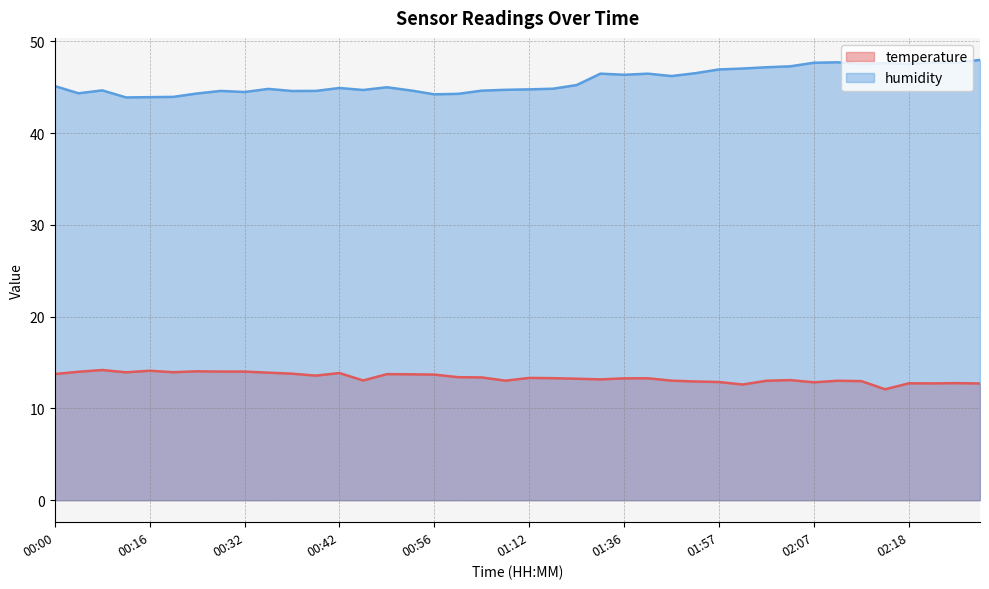

The value of temperature at 00:37 is 21.6. True or false?

False